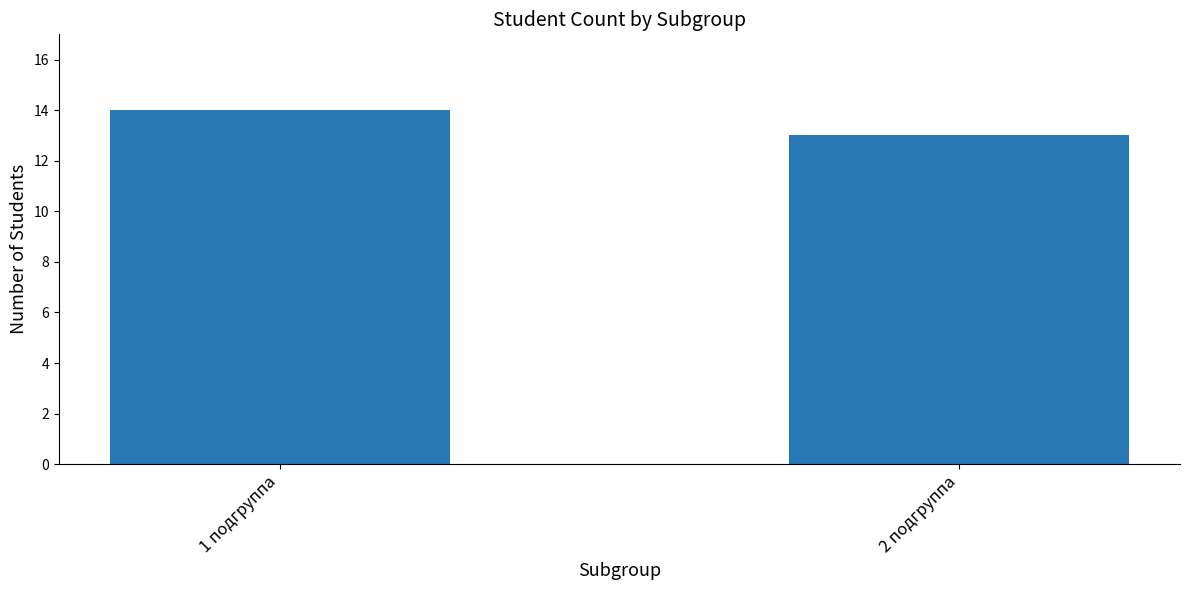

What is the label of the 2nd bar from the right?

1 подгруппа